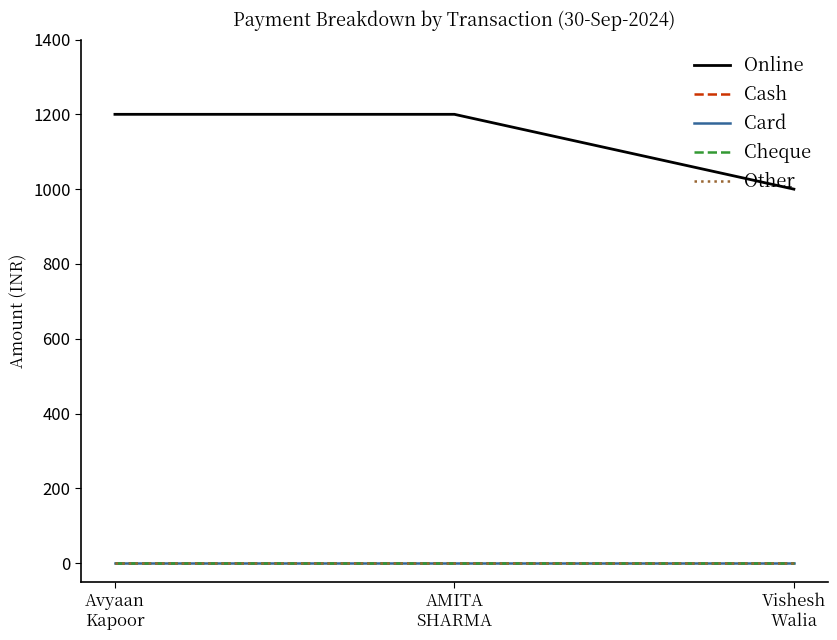

Which series has the widest spread of values?

Online